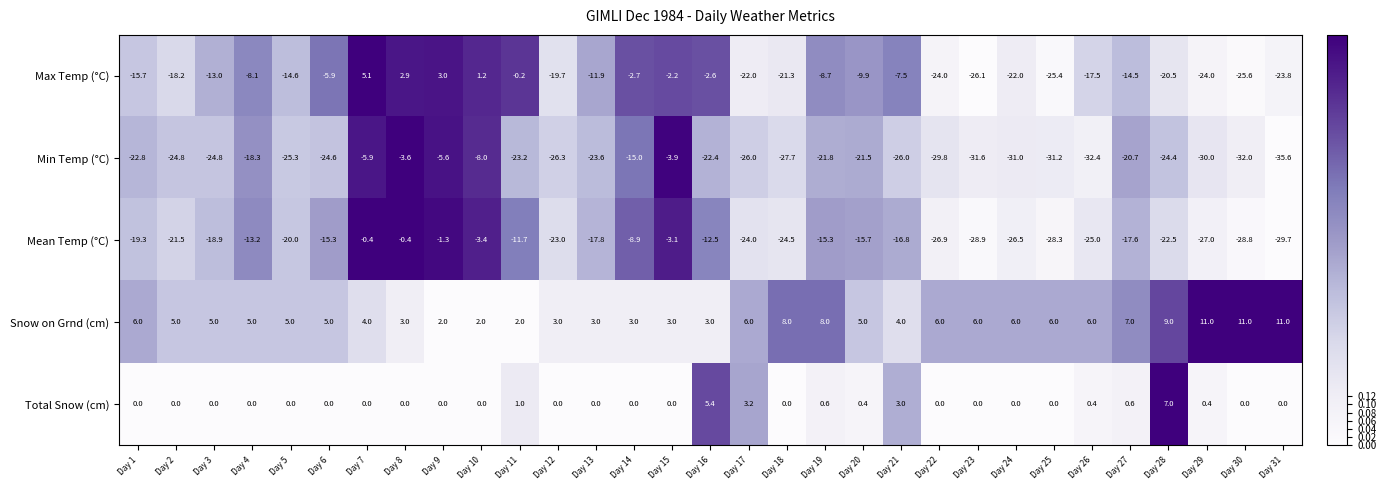

Is it true that Snow on Grnd (cm) equals 3.3 at Day 30?

False